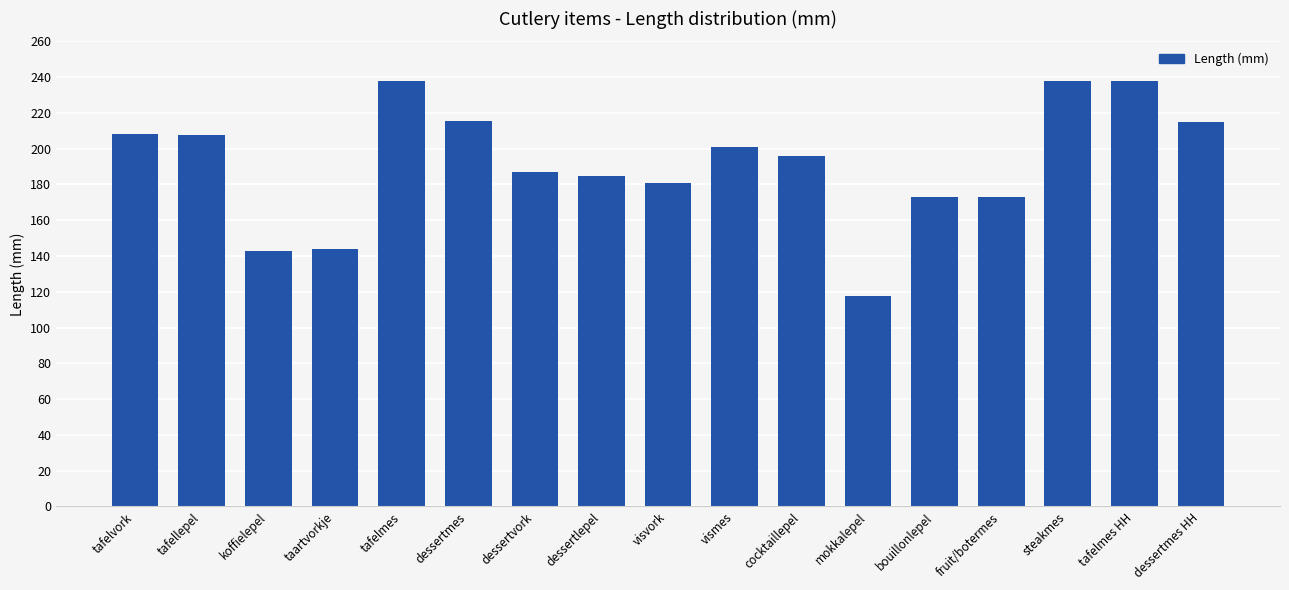

Where does the data first go above 195?

tafelvork